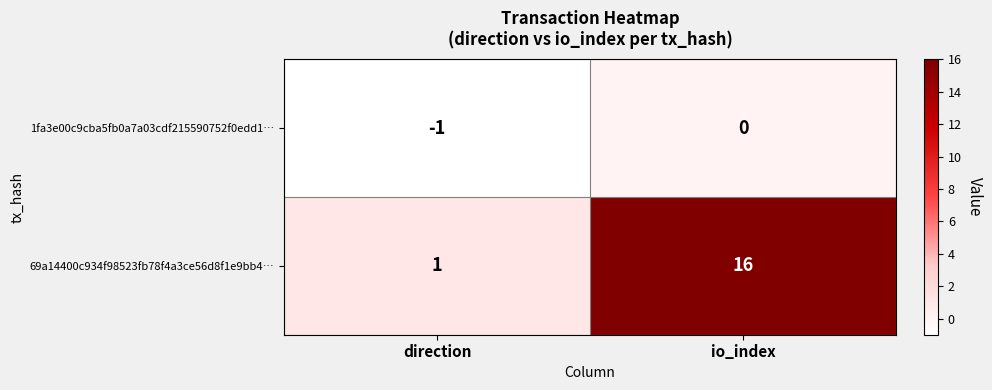

Reading left to right, extract all data points from this chart.

1fa3e00c9cba5fb0a7a03cdf215590752f0edd1…: direction=-1	io_index=0
69a14400c934f98523fb78f4a3ce56d8f1e9bb4…: direction=1	io_index=16